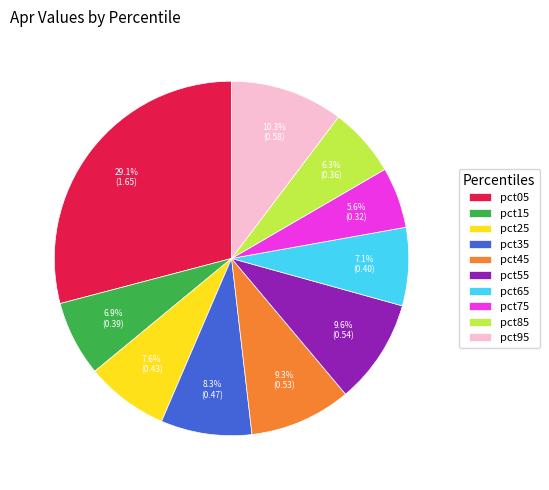

Count the number of slices in the pie.

10